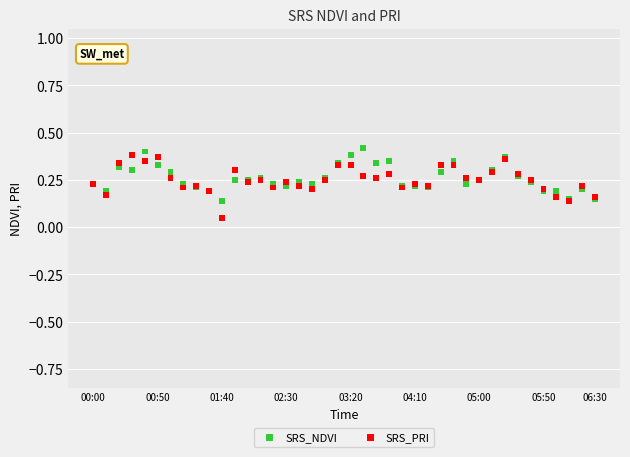

What are all the series names shown in the legend?

SRS_NDVI, SRS_PRI